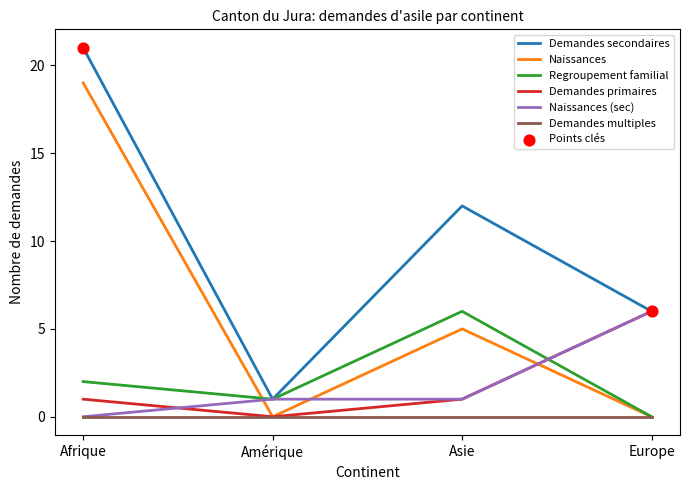

Is the value of Demandes multiples at Europe greater than the value of Naissances (sec) at Asie?

No